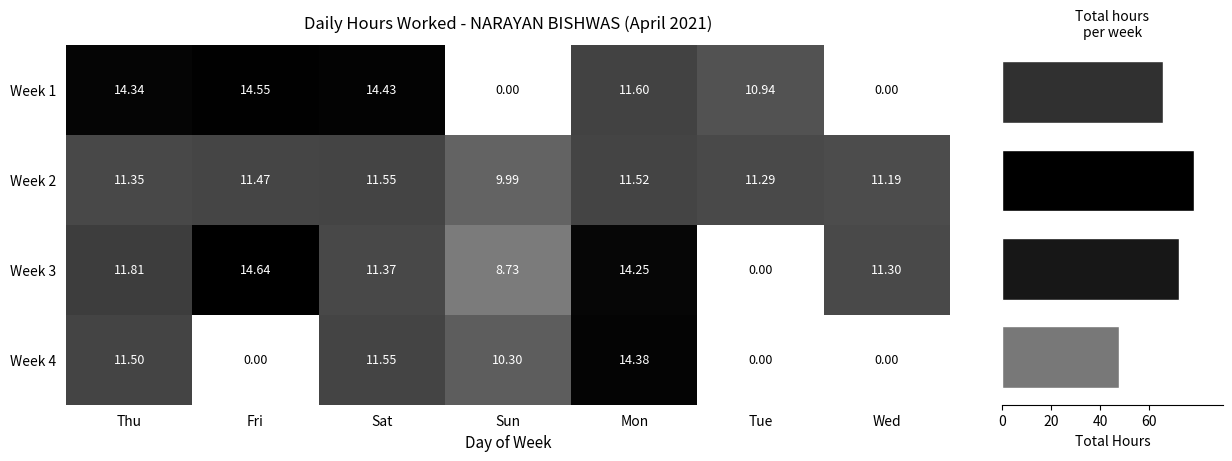

At which label does Week 1 first exceed 11?

Thu